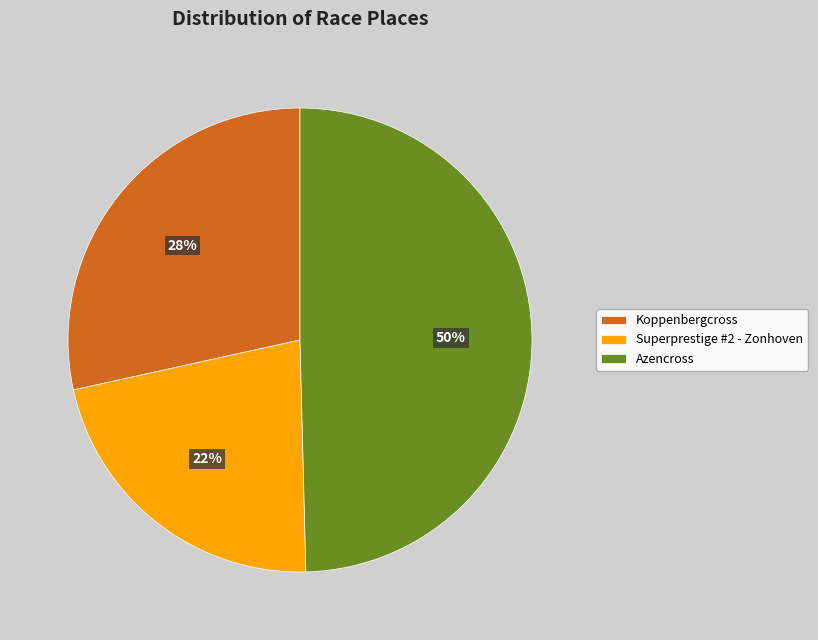

How many segments does this pie chart have?

3